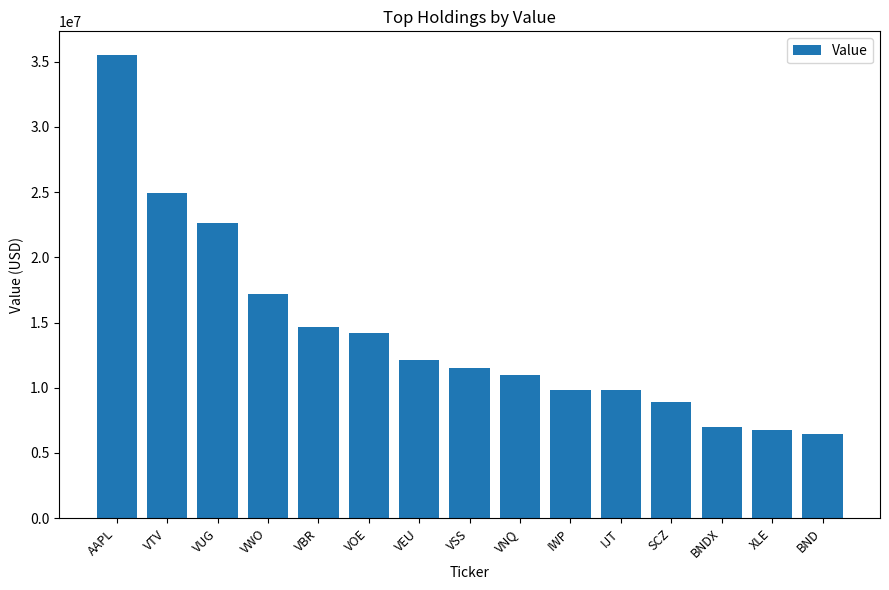

Which label corresponds to the largest value in the chart?

AAPL